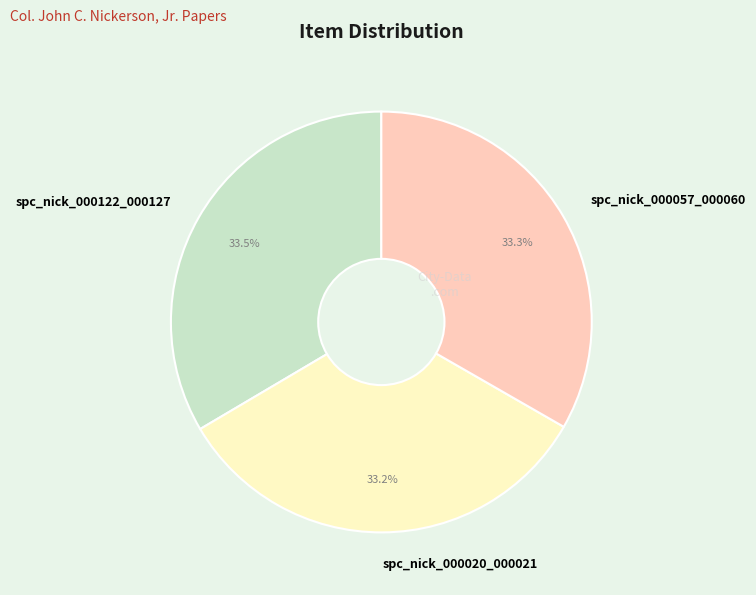

Count the number of slices in the pie.

3